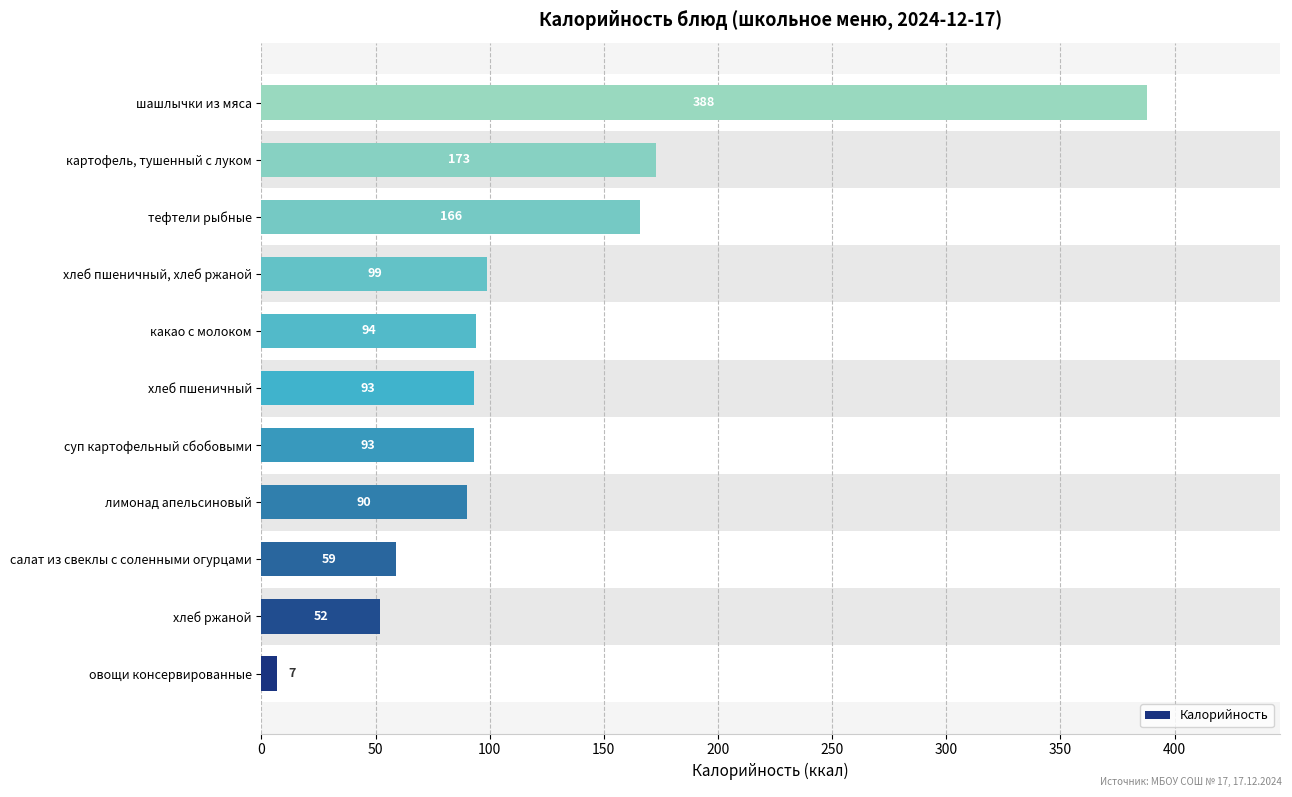

What is the change in value from хлеб ржаной to лимонад апельсиновый?

+38